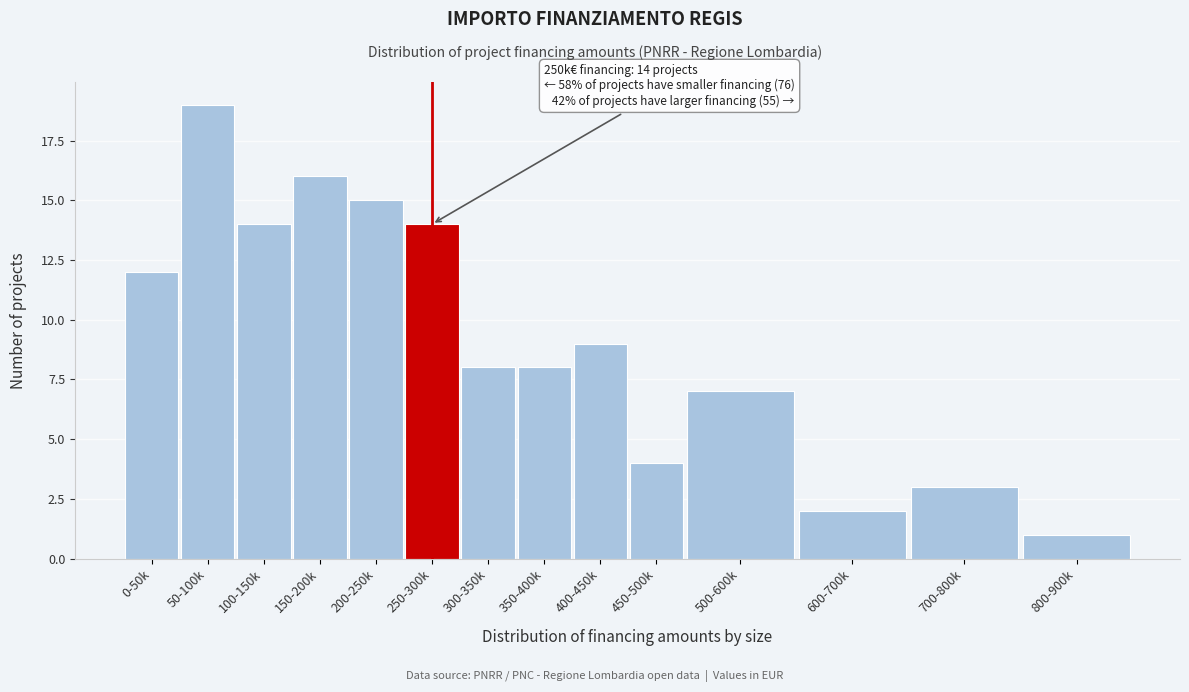

Reading left to right, transcribe all the data shown in this chart.

12	19	14	16	15	14	8	8	9	4	7	2	3	1